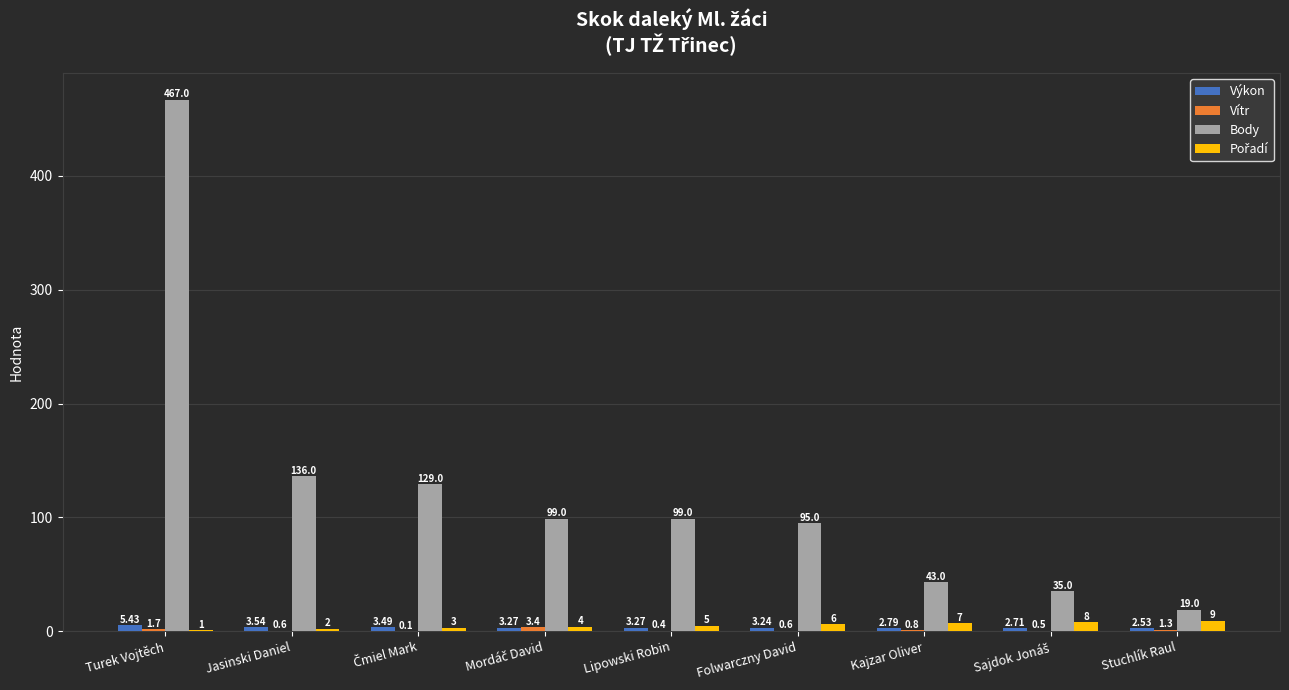

How many values in the Výkon series exceed 3?

6